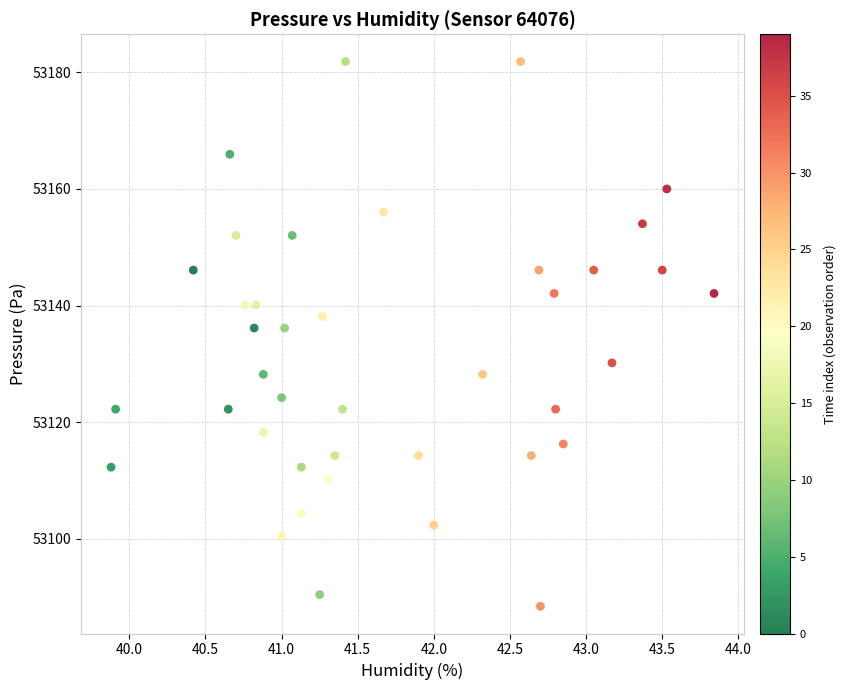

What is the range of X values (max minus min)?

4.0